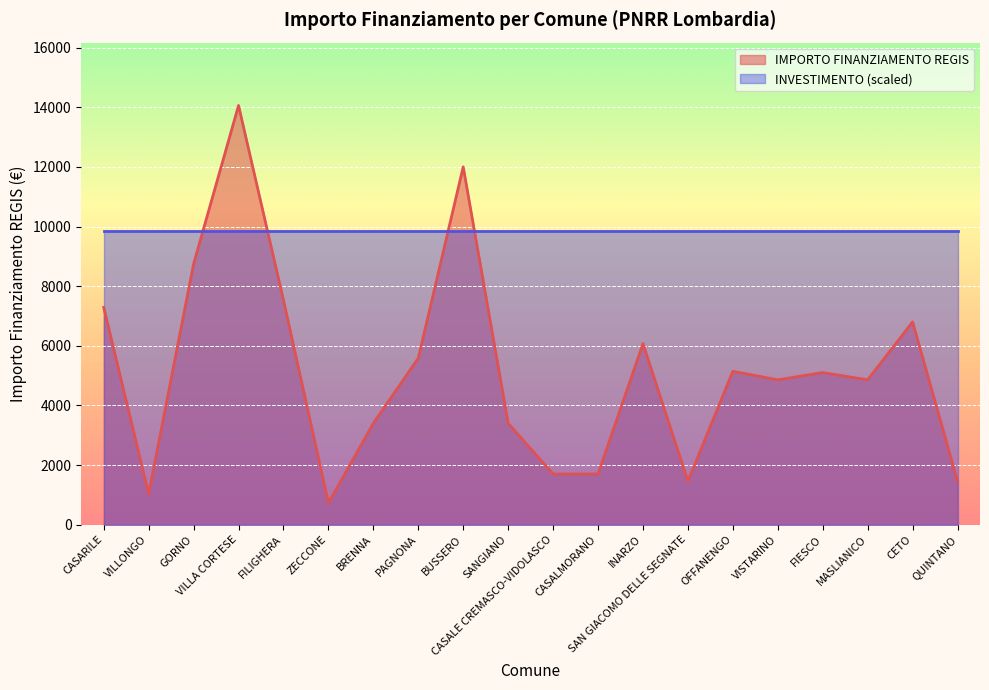

Read the value at CASALE CREMASCO-VIDOLASCO, to the nearest 100.

1700